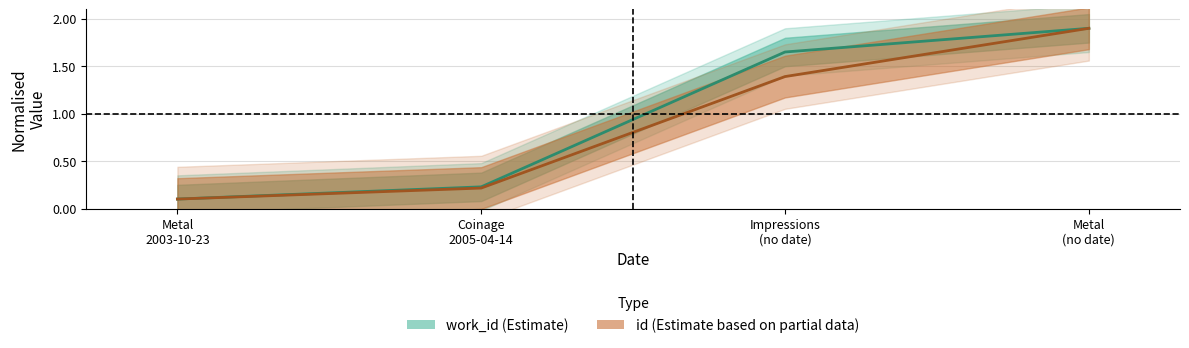

Rank the series by their average value, from highest to lowest.

work_id, id